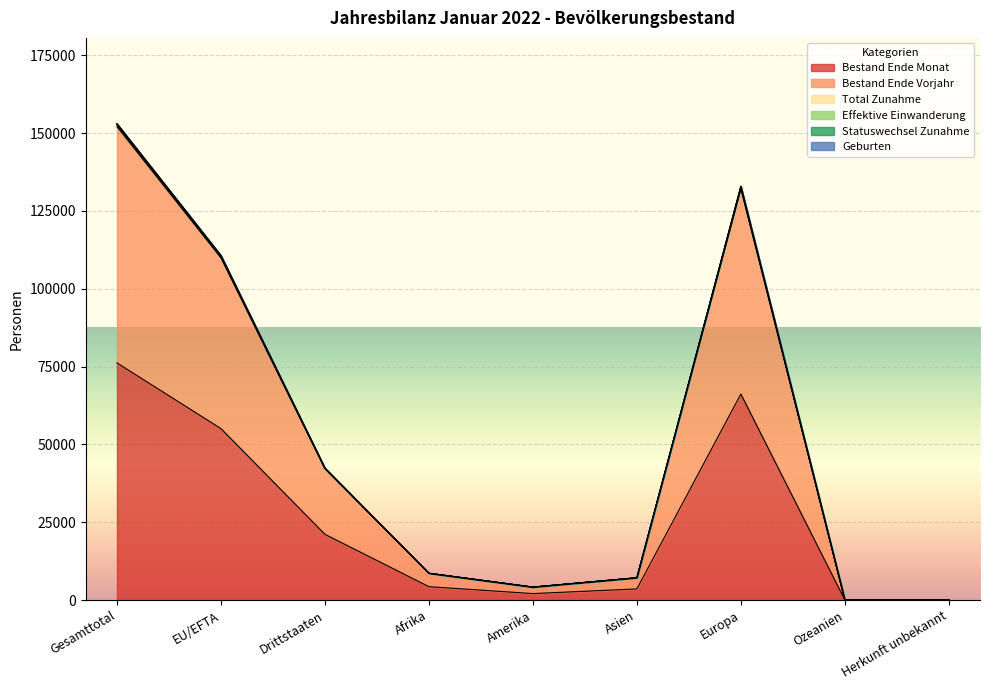

Where is the first local minimum for Effektive Einwanderung?

Amerika